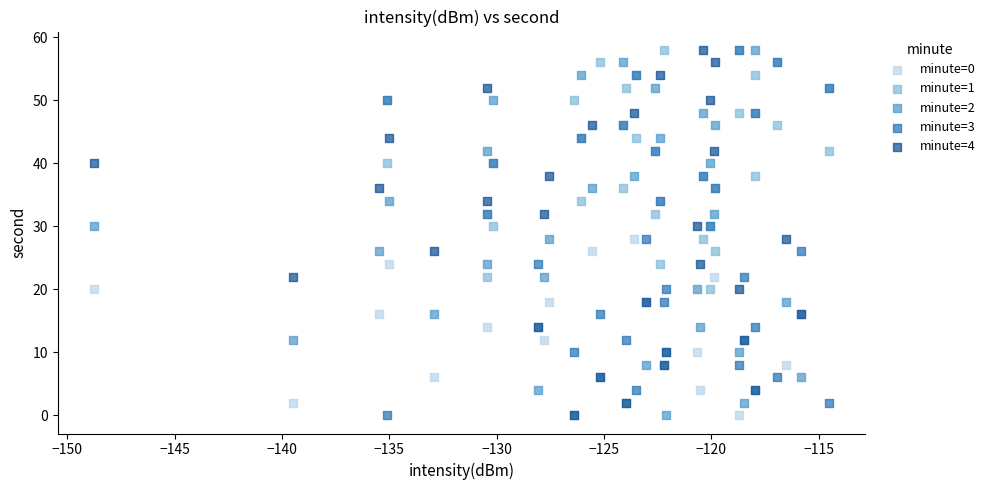

What are all the series names shown in the legend?

minute=0, minute=1, minute=2, minute=3, minute=4